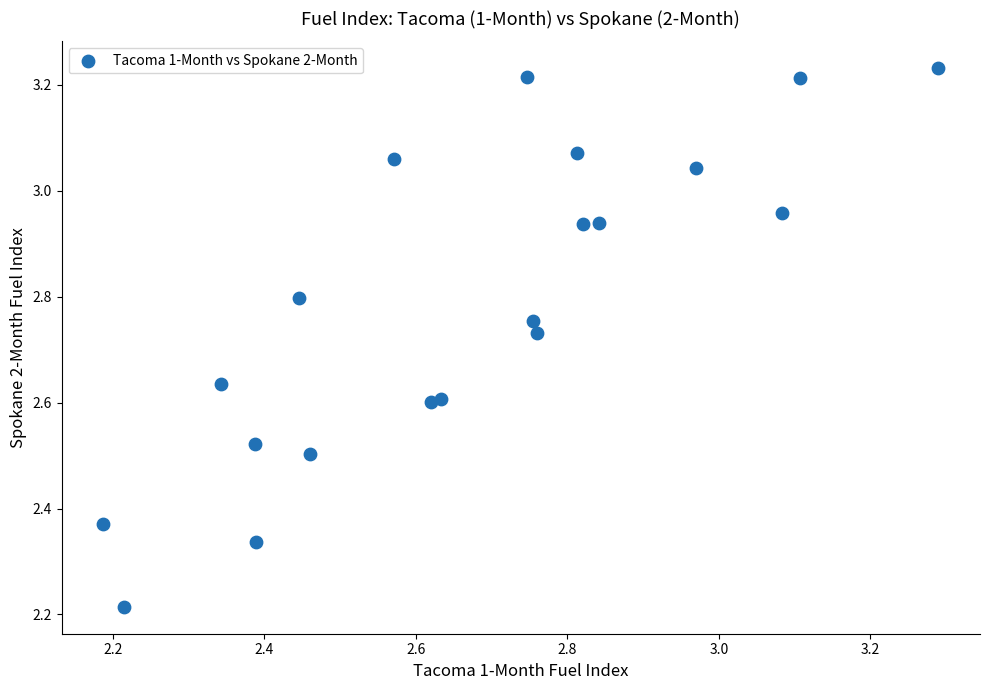

What is the range of Y values (max minus min)?

1.0